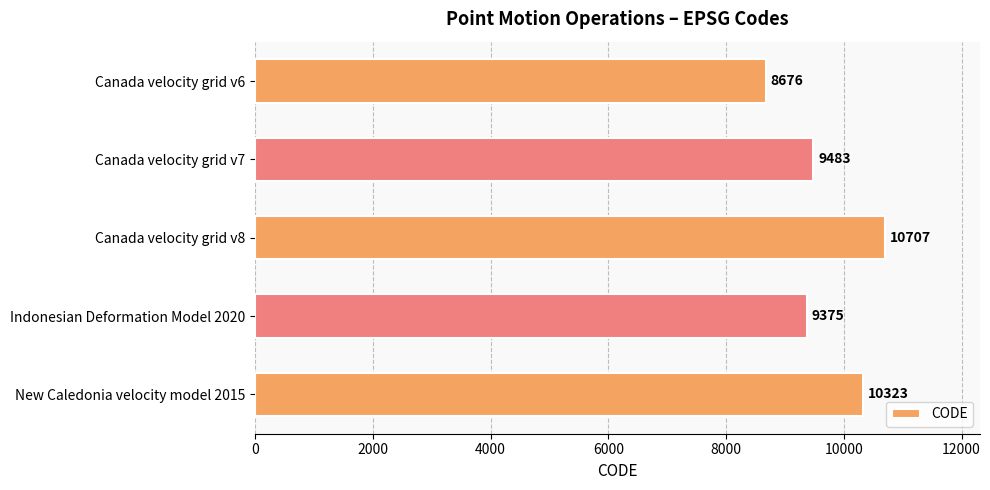

The value at Indonesian Deformation Model 2020 is 14284. True or false?

False